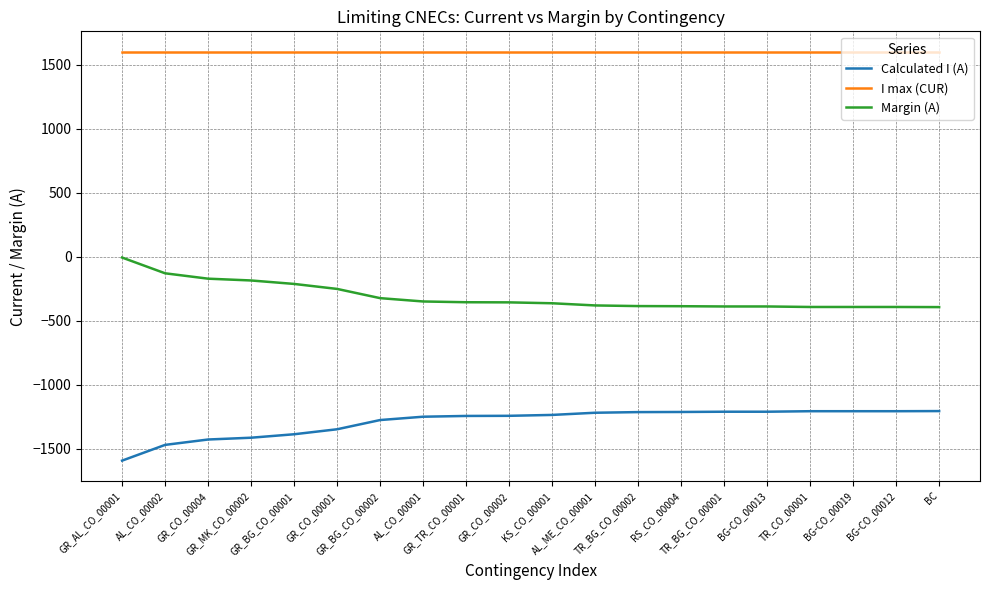

List the series in order of their overall mean, lowest first.

Calculated I (A), Margin (A), I max (CUR)